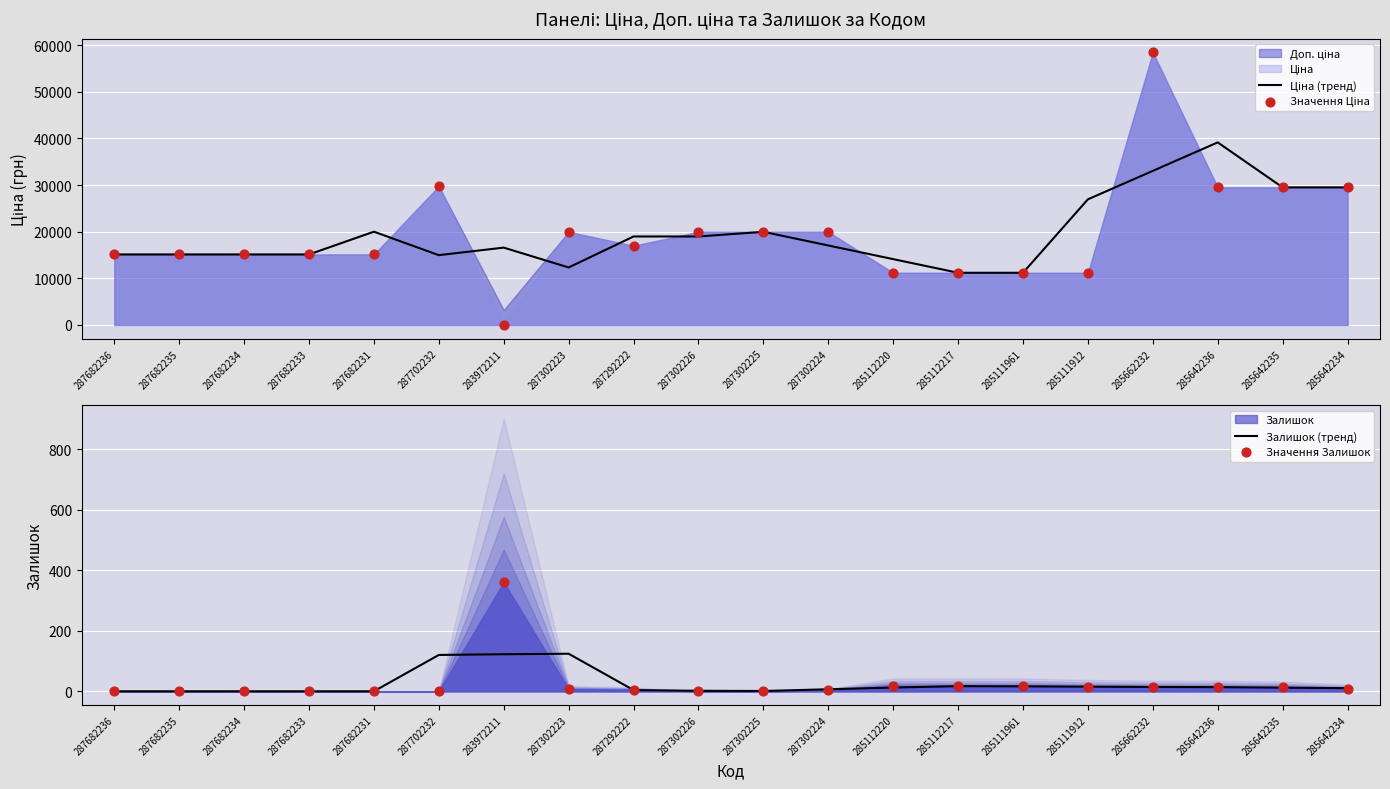

Which series has the largest total across all categories?

Ціна (тренд)